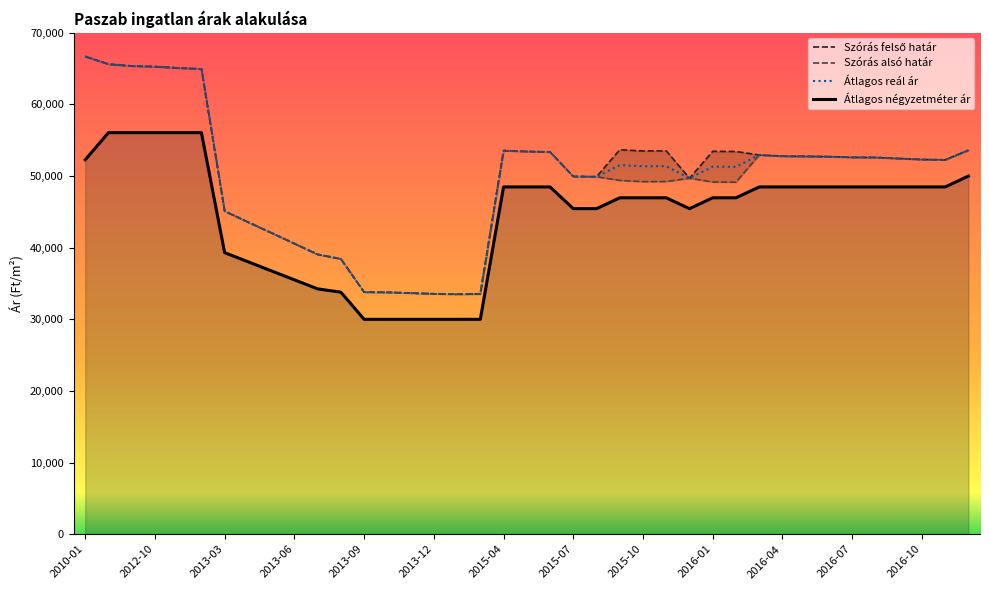

True or false: Átlagos négyzetméter ár and Átlagos reál ár cross at least once.

False